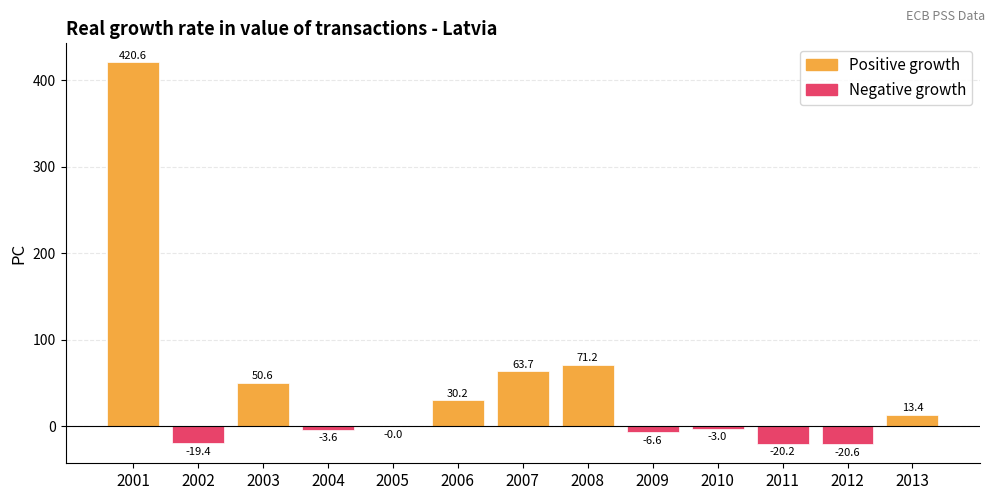

At which category does the chart reach its peak across all series?

2001